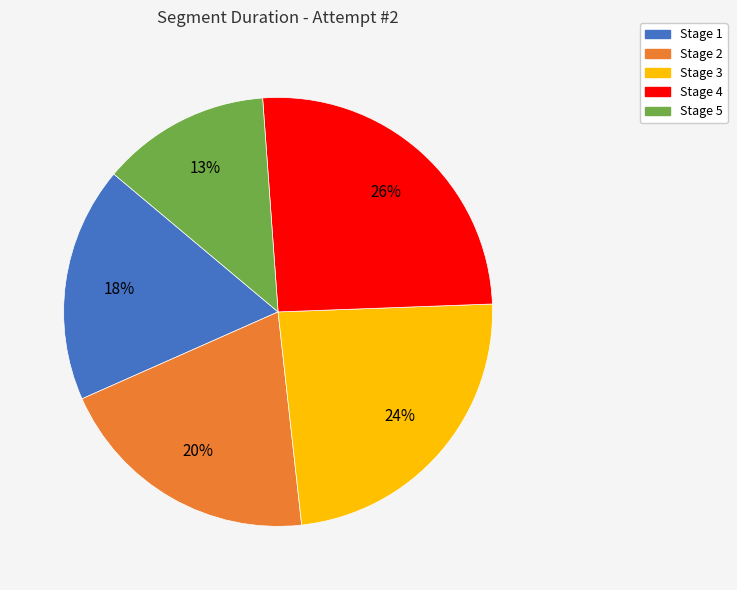

To the nearest percent, what is the difference between the largest and smallest slice percentages?

13%